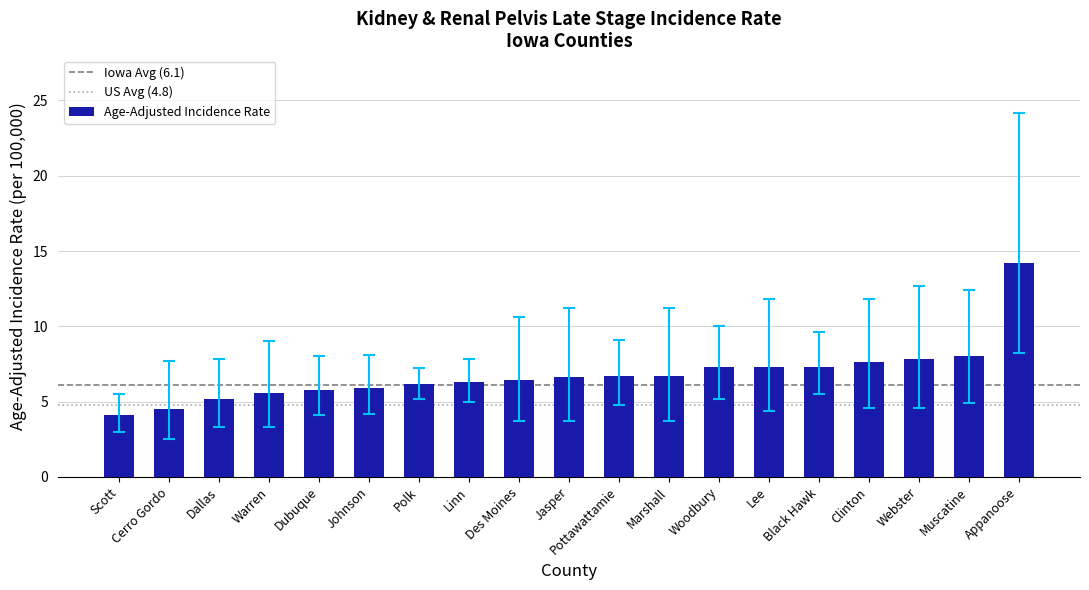

What is the difference between the values at Marshall and Muscatine?

1.3